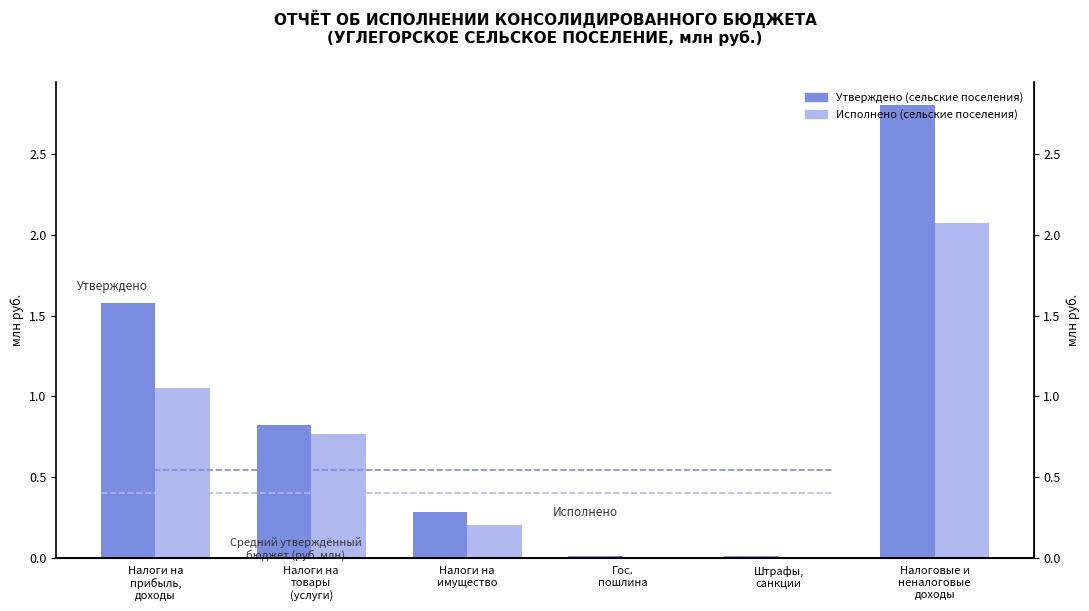

What is the average value of the Исполнено (сельские поселения) series?

0.7